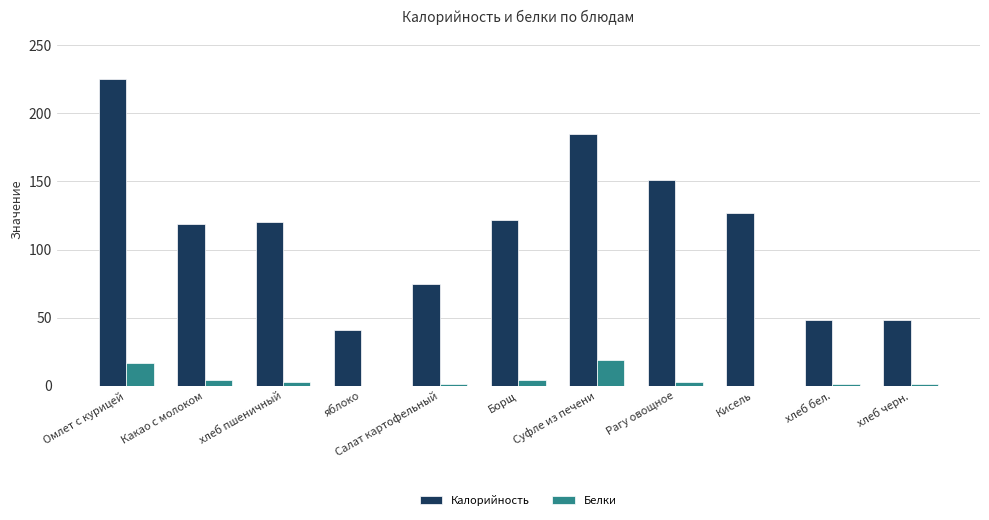

The Калорийность series shows 117.3 at Салат картофельный. True or false?

False